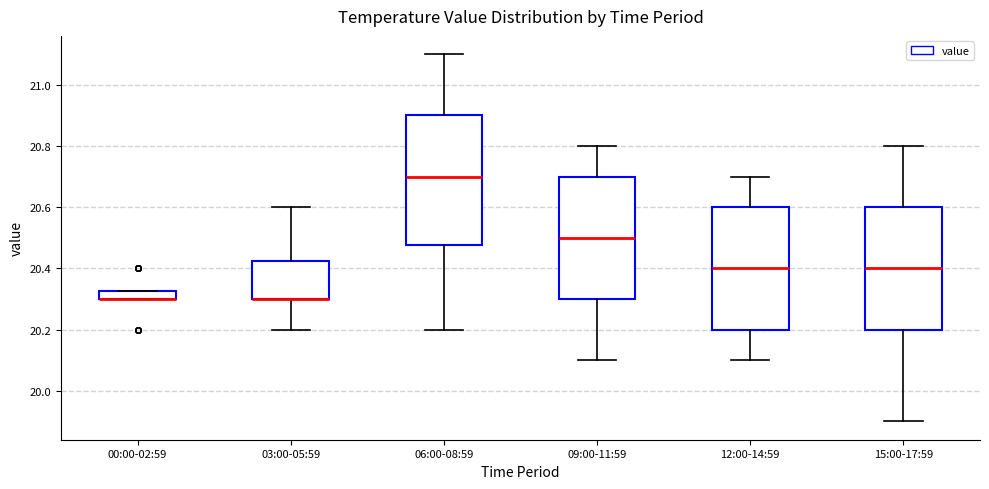

Which box is the tallest, from its lower edge to its upper edge?

06:00-08:59